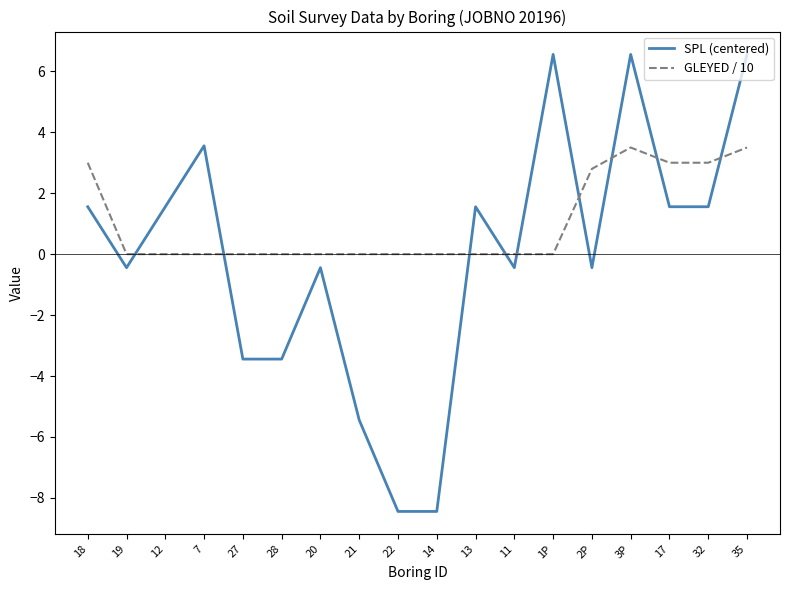

List the series in order of their overall mean, lowest first.

SPL (centered), GLEYED / 10